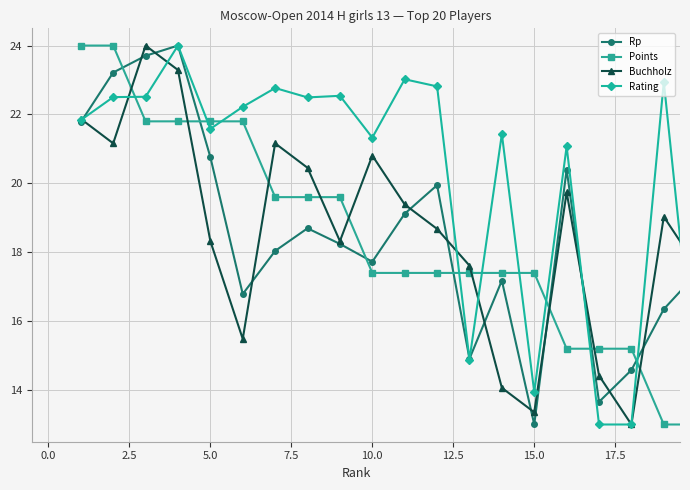

Does the chart have visible grid lines?

Yes